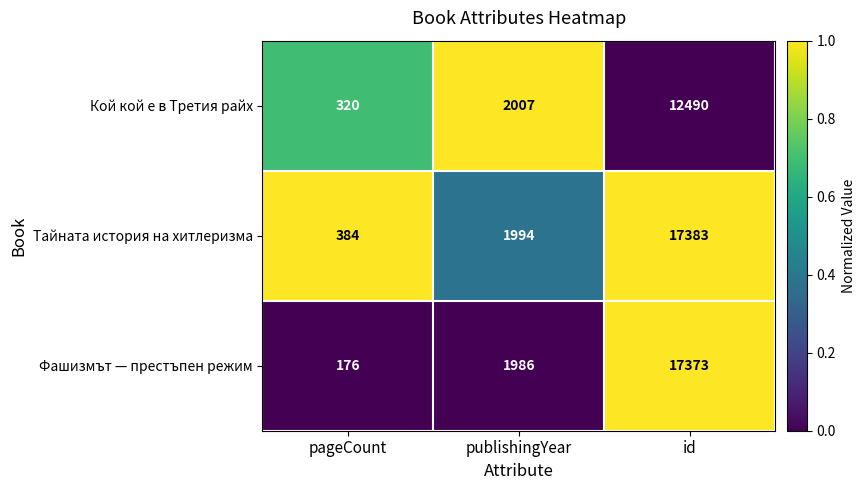

Reading left to right, transcribe all the data shown in this chart.

Кой кой е в Третия райх: 320	2007	12490
Тайната история на хитлеризма: 384	1994	17383
Фашизмът — престъпен режим: 176	1986	17373